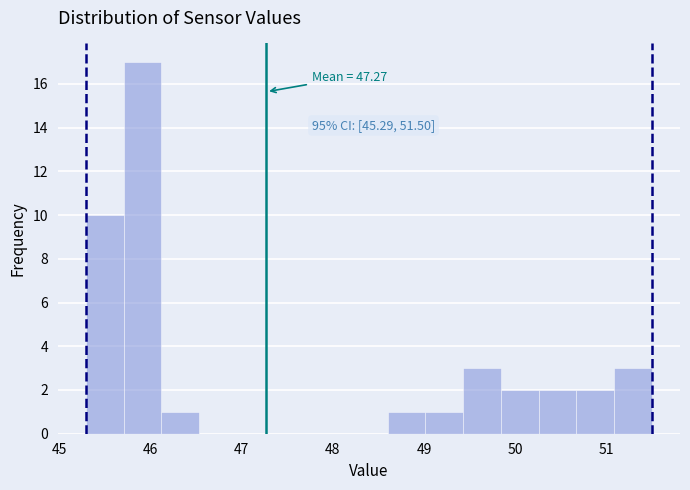

Over which range of the x-axis is the bar tallest?

45.7 to 46.1